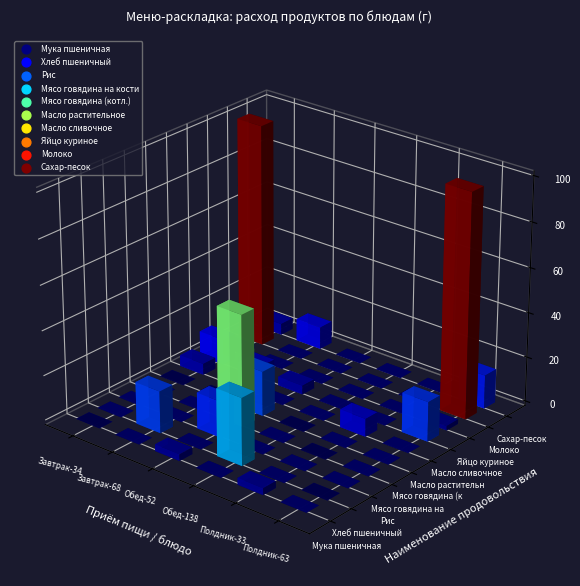

Which has a higher value, Завтрак-340 or Завтрак-685?

Завтрак-340